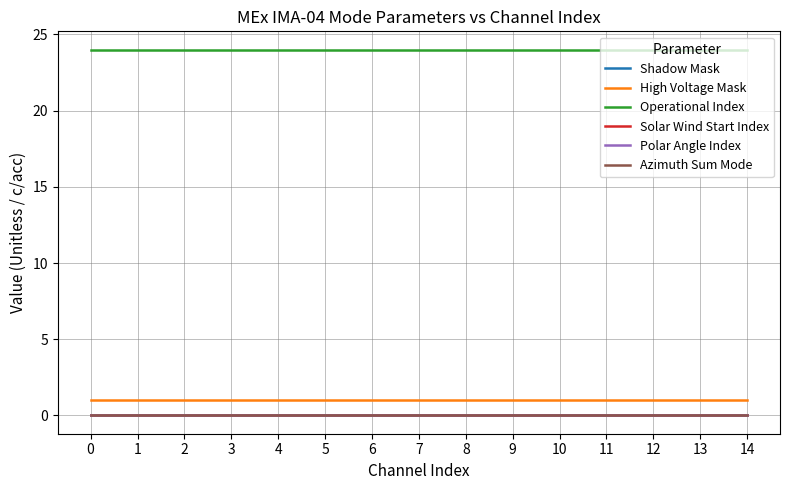

Which series has the largest total across all categories?

Operational Index